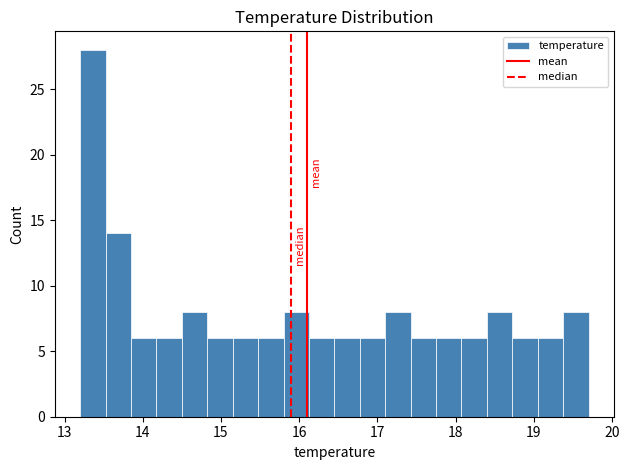

Read against the x-axis, roughly where is the centre of the tallest bar?

13.4